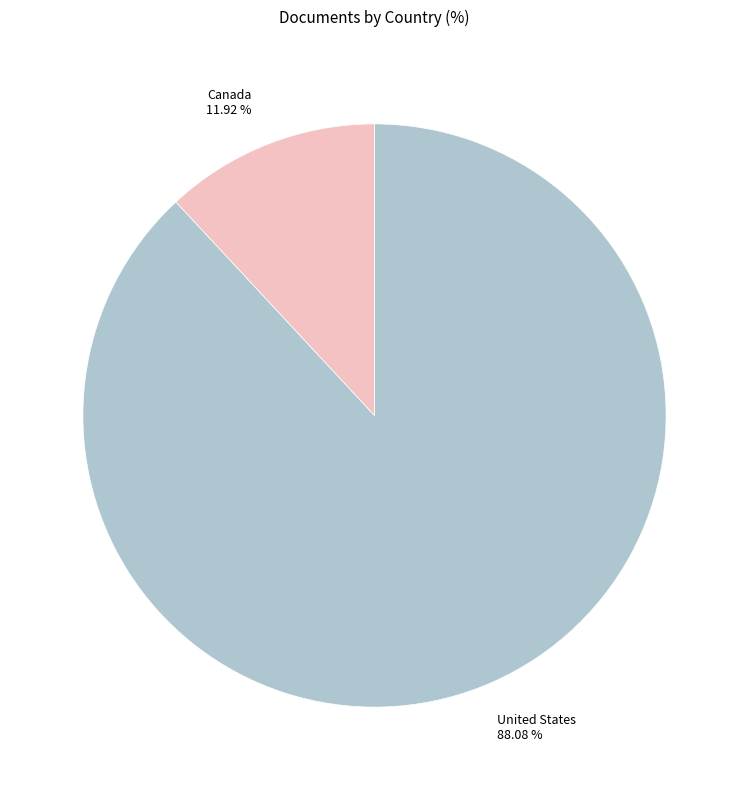

To the nearest percent, what is the difference between the Canada and United States slice percentages?

76%